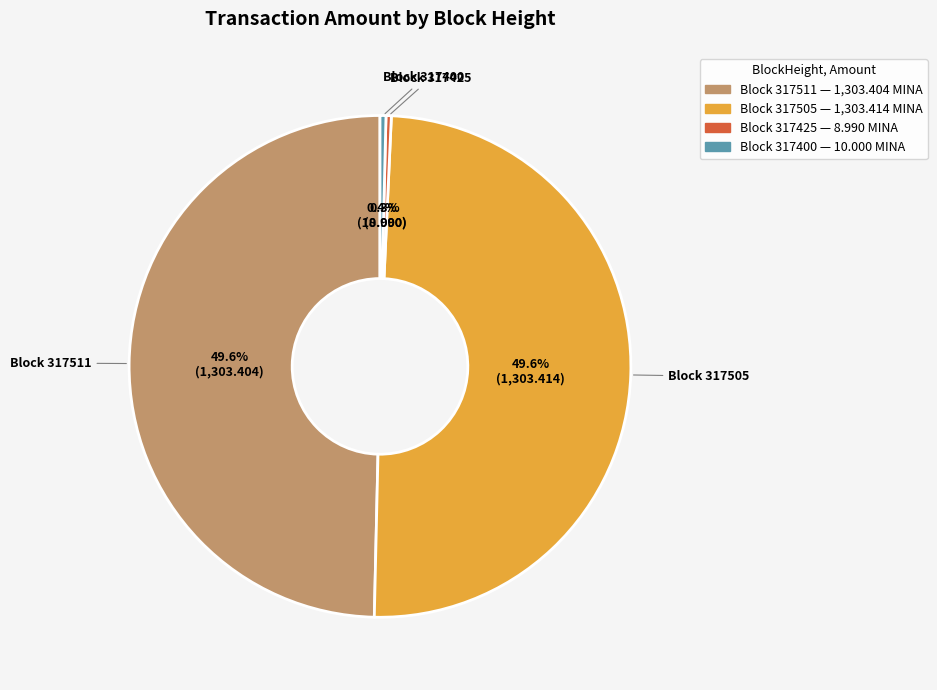

Does any single category account for the majority?

No